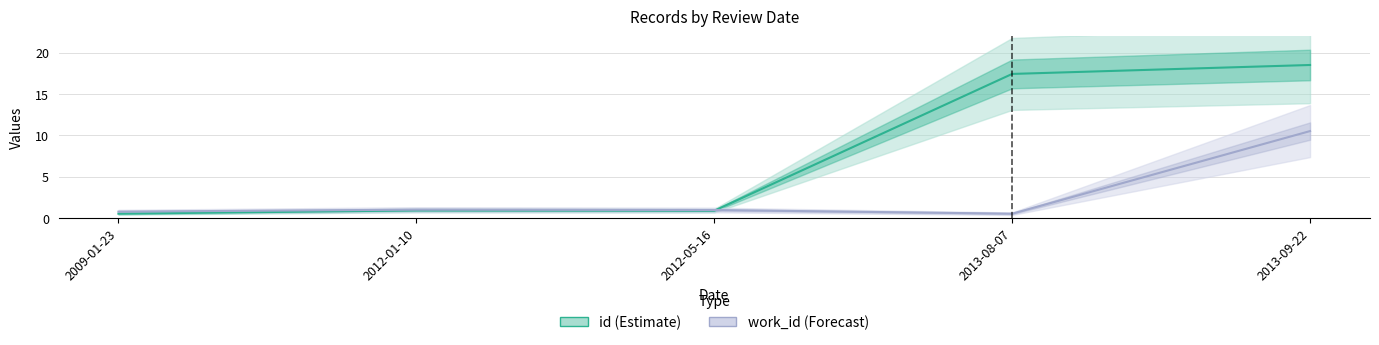

Rank the series by their average value, from highest to lowest.

id (Estimate), work_id (Forecast)